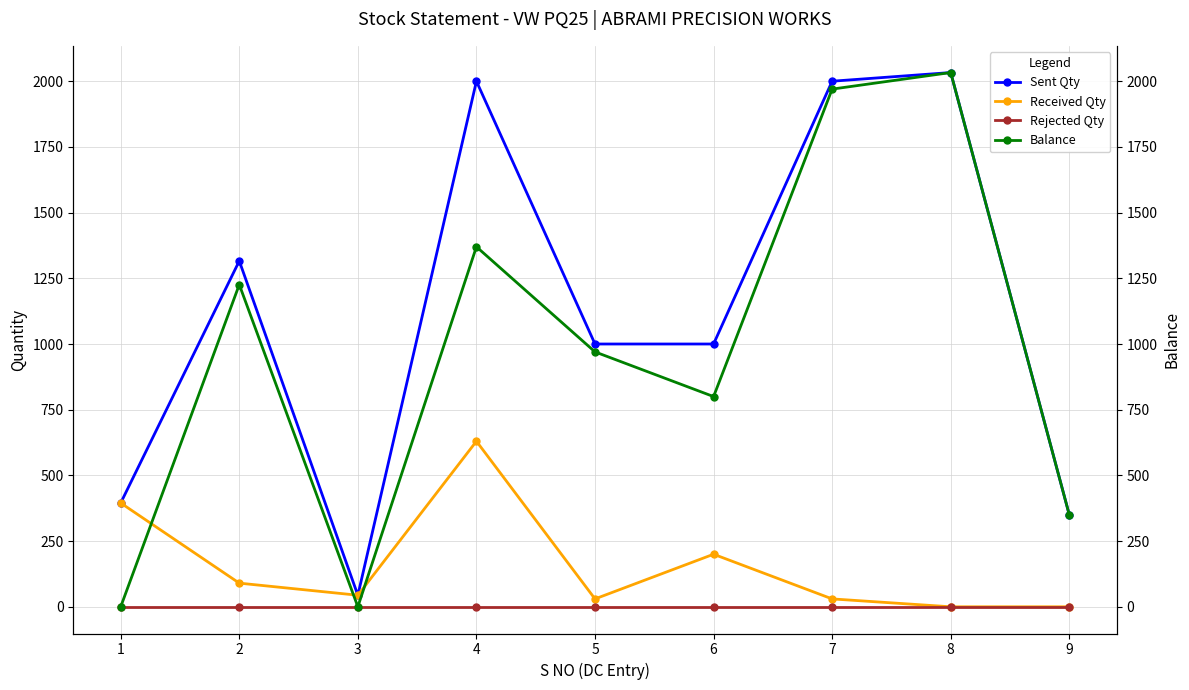

What is the difference between the maximum and minimum values in the Balance series?

2033